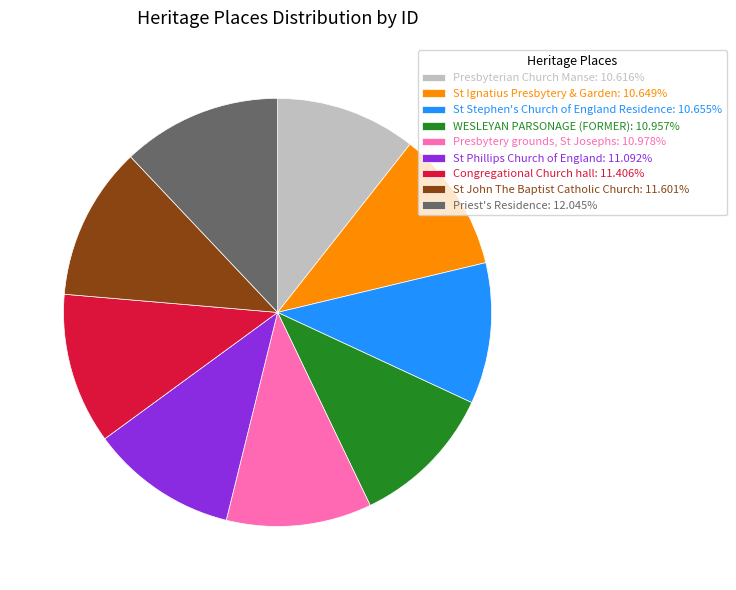

Combined, do St John The Baptist Catholic Church: 11.601% and Congregational Church hall: 11.406% account for over 50%?

No